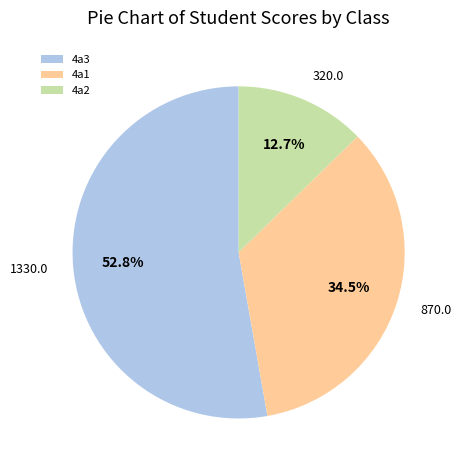

Does 4a2 represent more than half of the total?

No